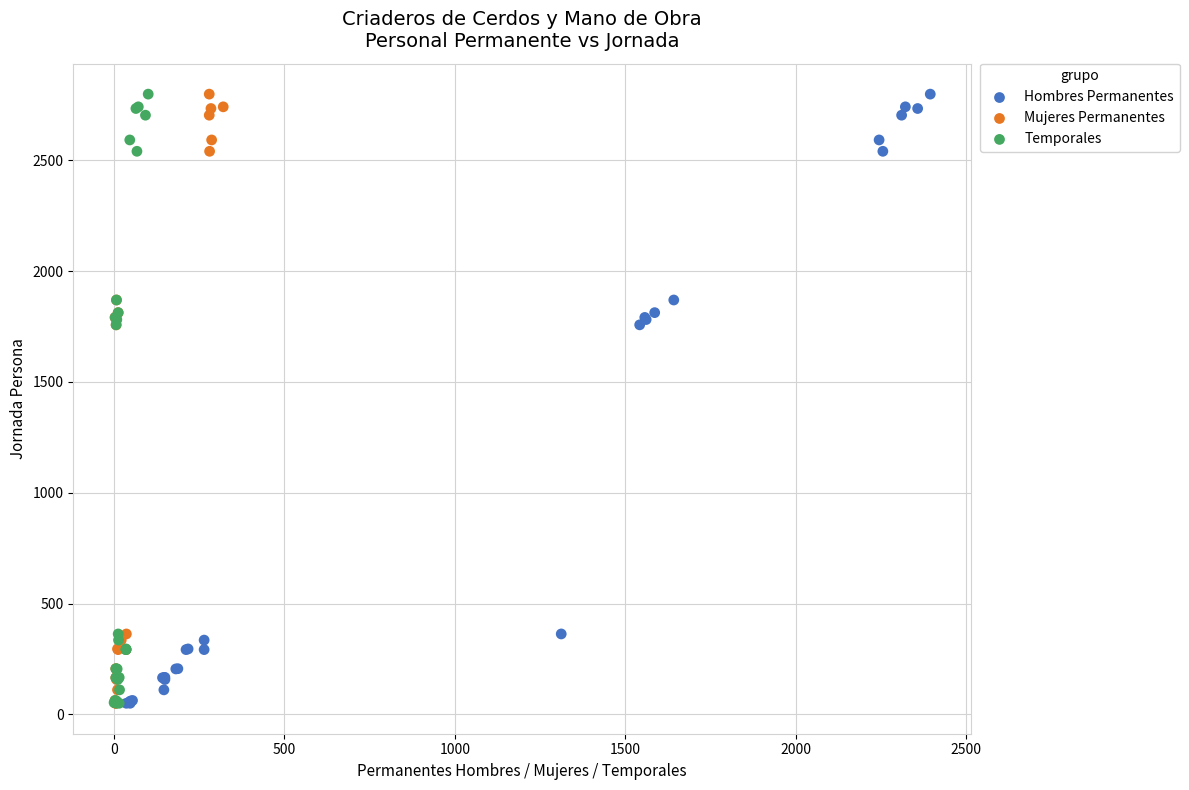

What are all the series names shown in the legend?

Hombres Permanentes, Mujeres Permanentes, Temporales